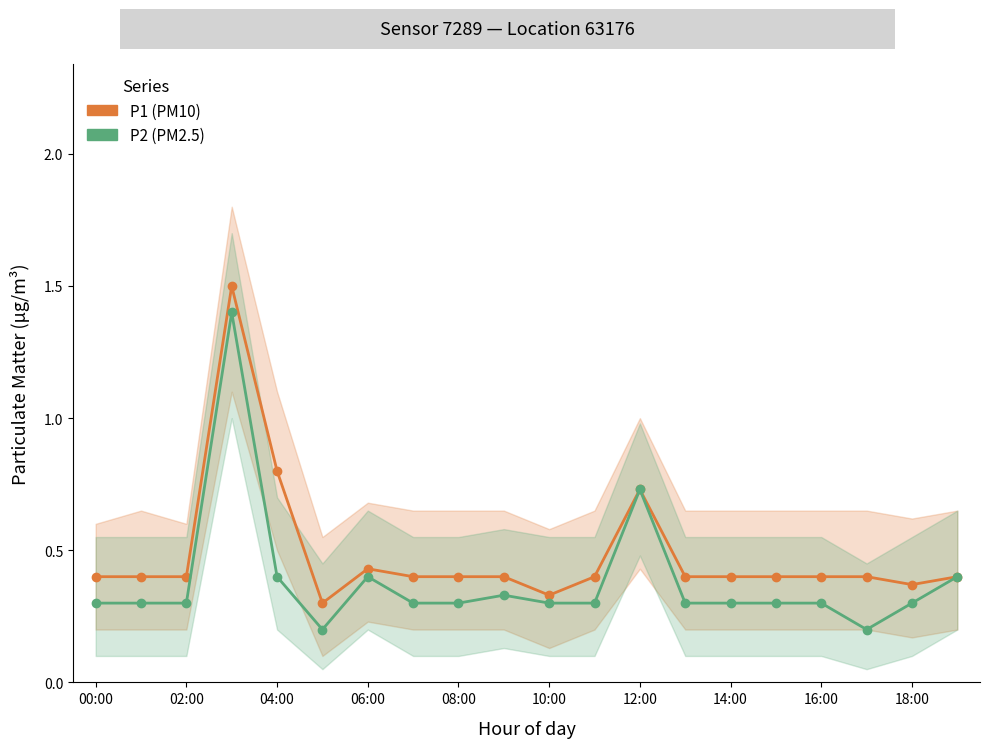

What is the total value across all series at 02:00?

0.7